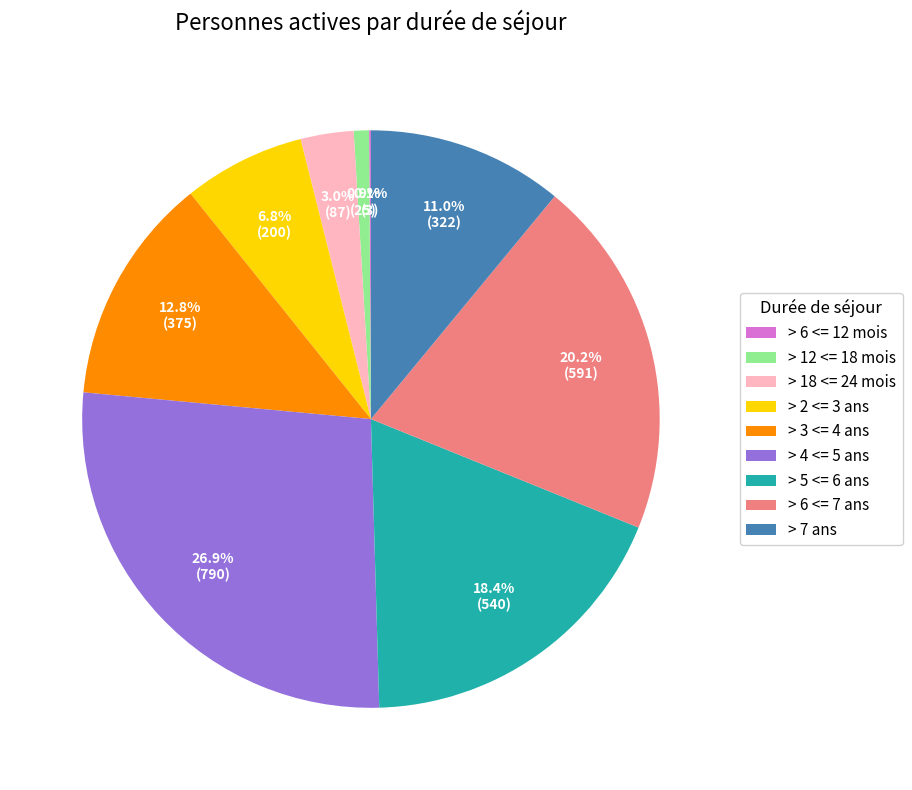

How much of the chart is everything except > 2 <= 3 ans?

93.2%